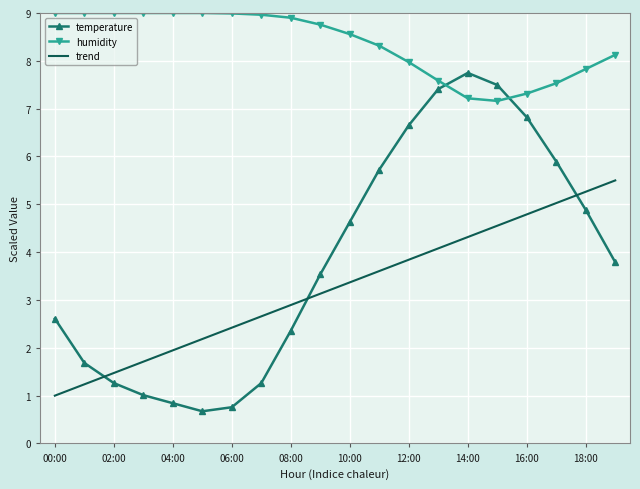

Which series has the widest spread of values?

temperature